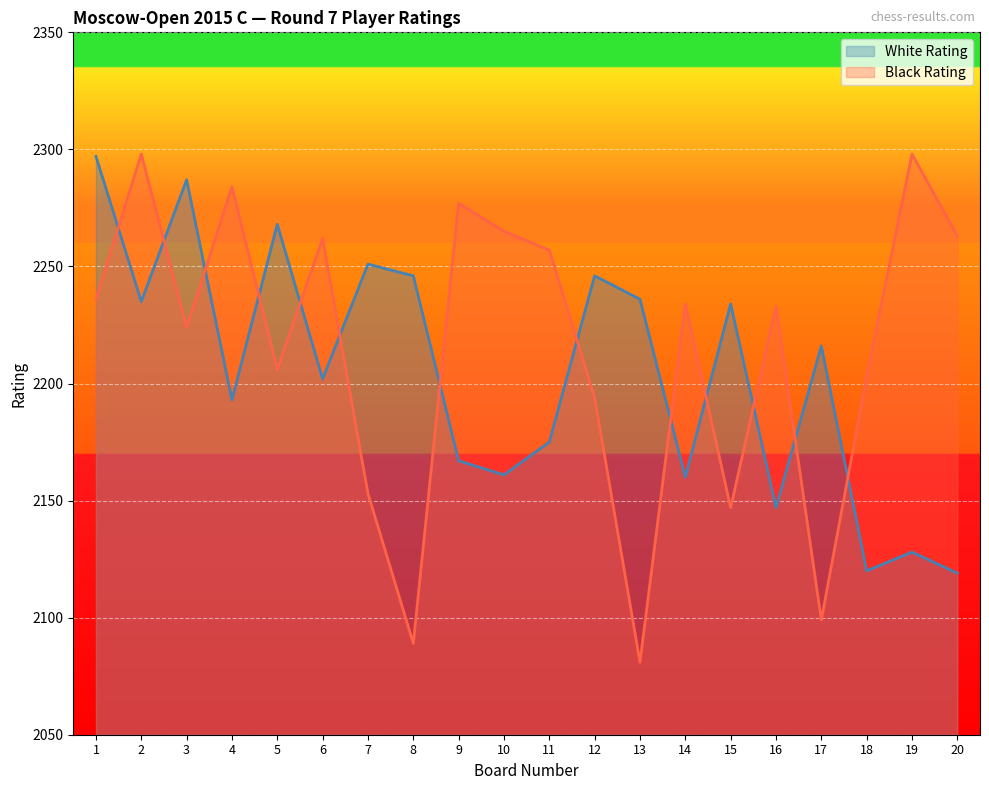

How many lines are shown in the chart?

2